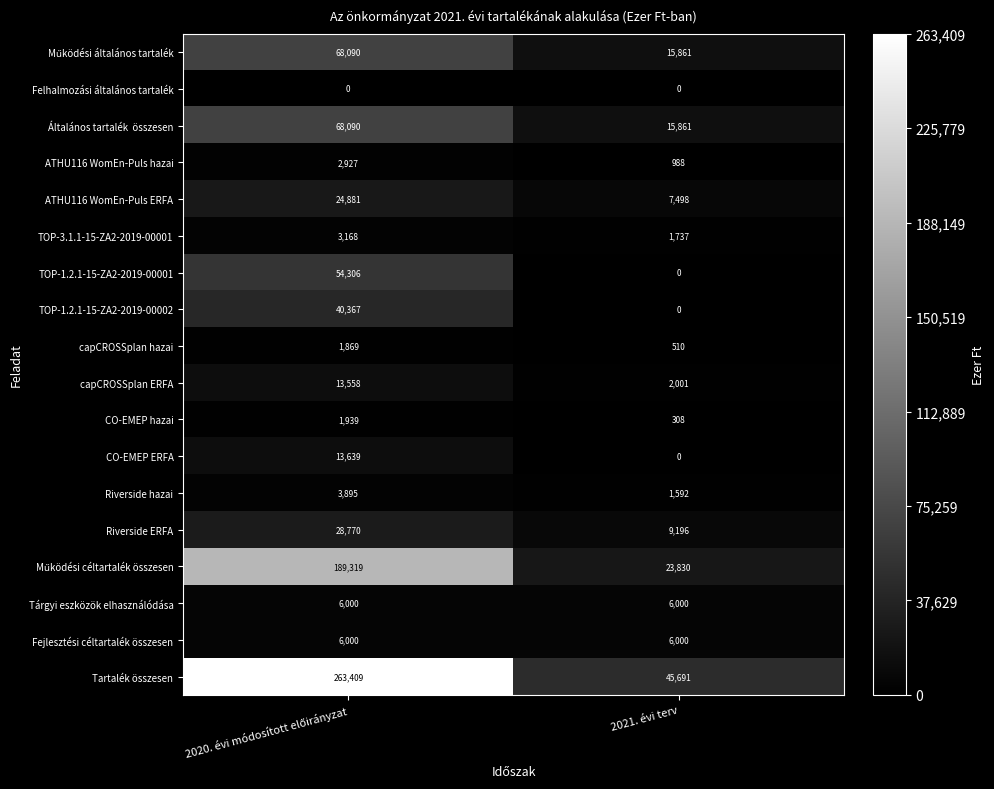

Which series has the largest total across all categories?

Tartalék összesen